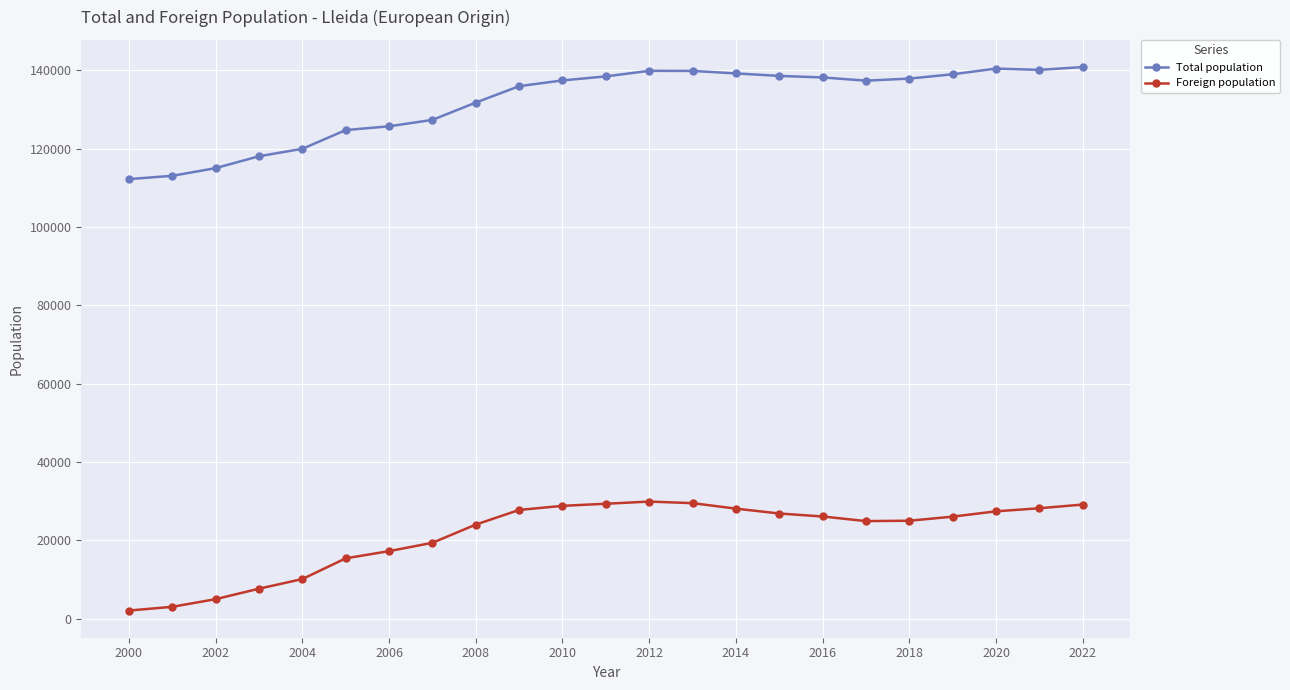

How many values in the Total population series are below 137387?

11